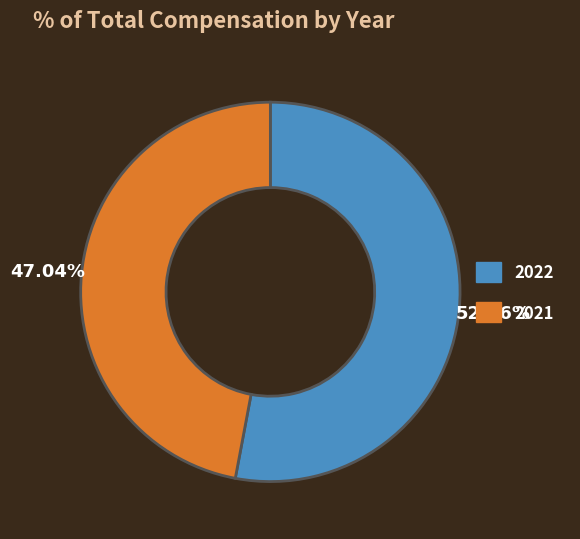

What is the ratio of the value at 2021 to the value at 2022?

0.9